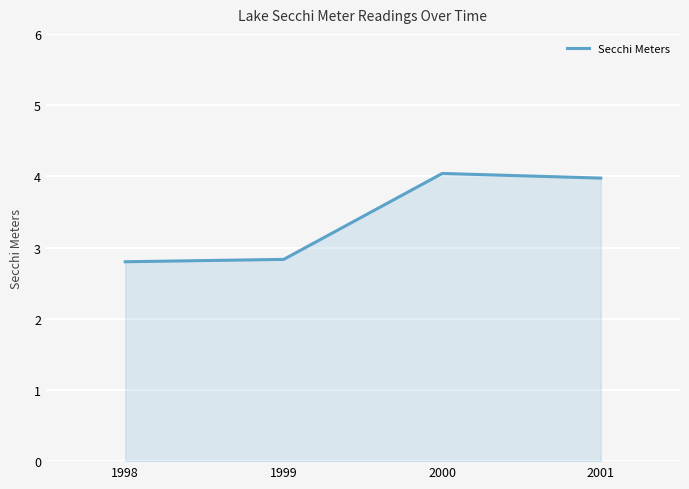

What is the change in value from 2000 to 2001?

-0.1